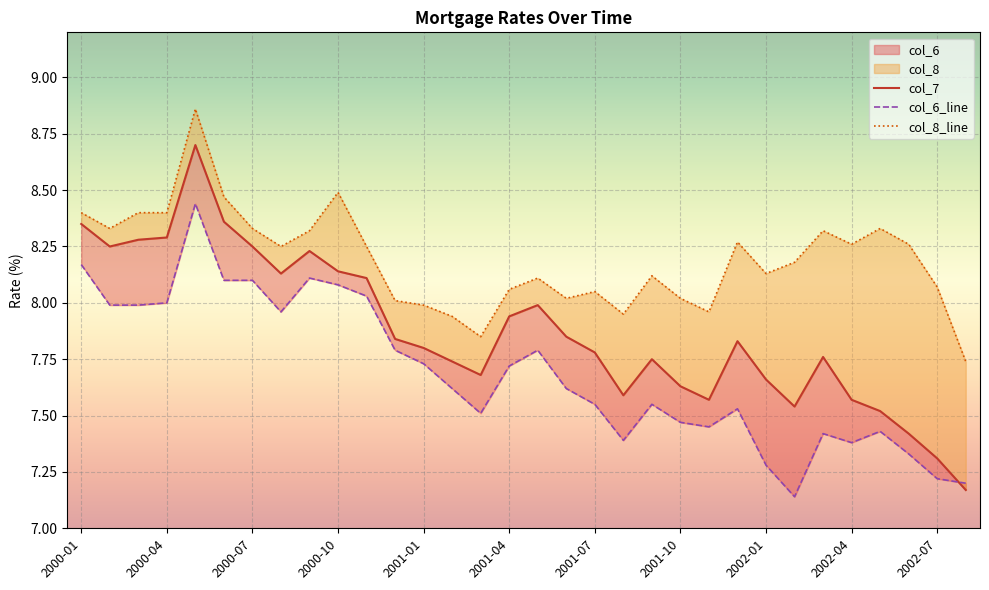

Which category has the highest value in the col_8 series?

2000-05